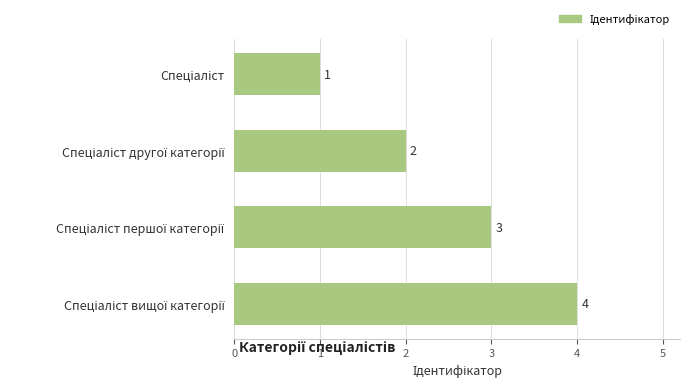

How many values are between 2 and 4?

3